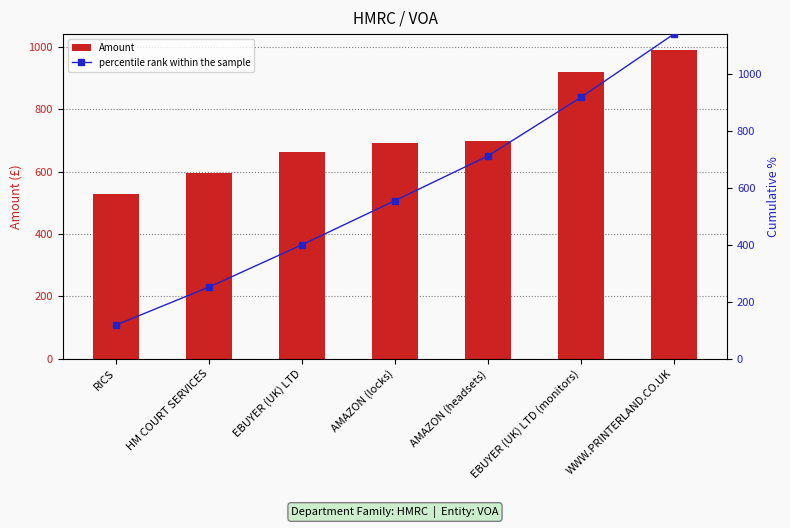

Which series has the largest total across all categories?

Amount